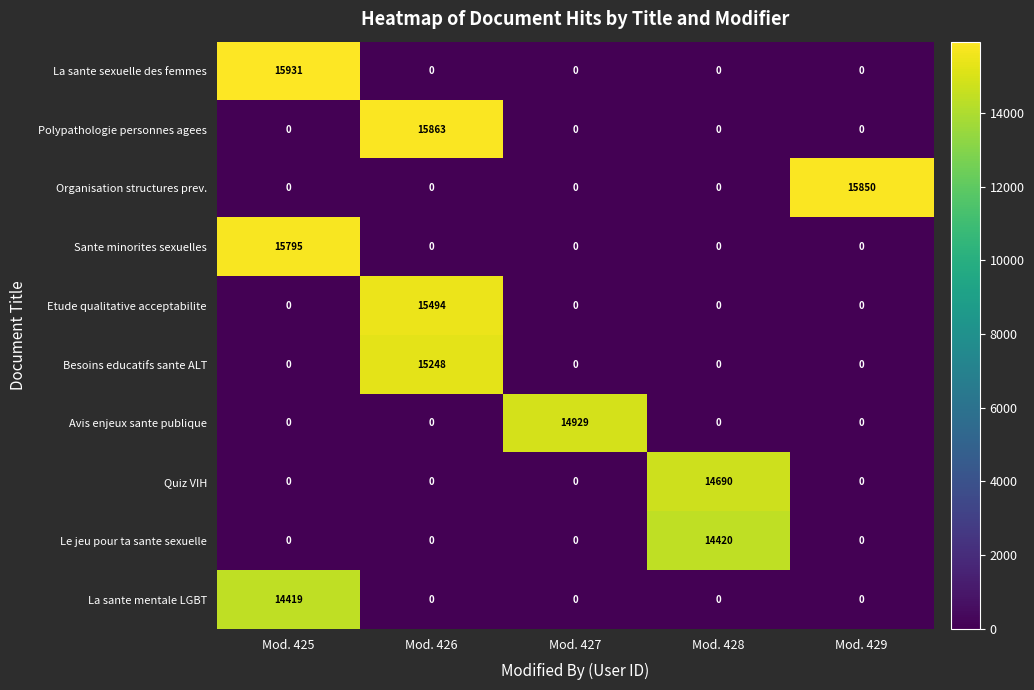

At which category does the chart reach its peak across all series?

Mod. 425